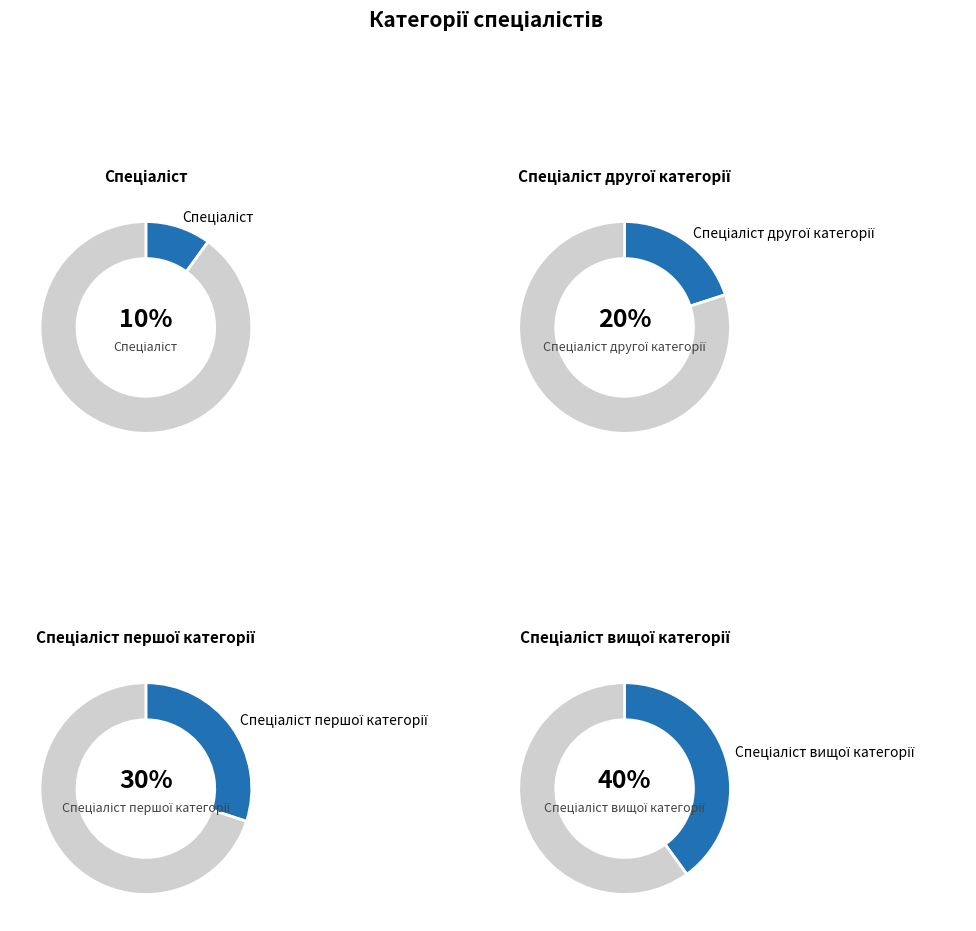

To the nearest percent, what is the difference between the largest and smallest slice percentages?

30%